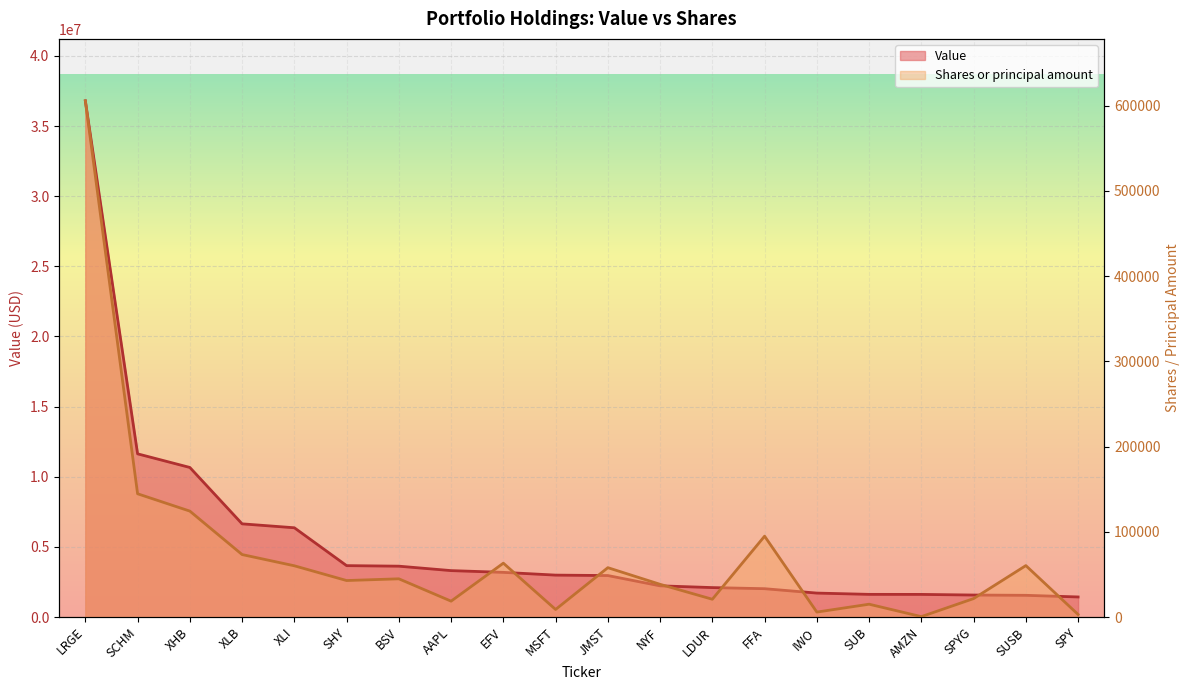

Reading left to right, extract all data points from this chart.

Value: 36797000	11634000	10663000	6644000	6364000	3665000	3626000	3310000	3185000	2989000	2958000	2225000	2100000	2021000	1708000	1617000	1614000	1569000	1549000	1432000
Shares or principal amount: 605708	144647	124307	73324	60150	42844	44861	18643	63214	8887	57939	38397	20876	94904	5827	15064	484	21653	60378	3016